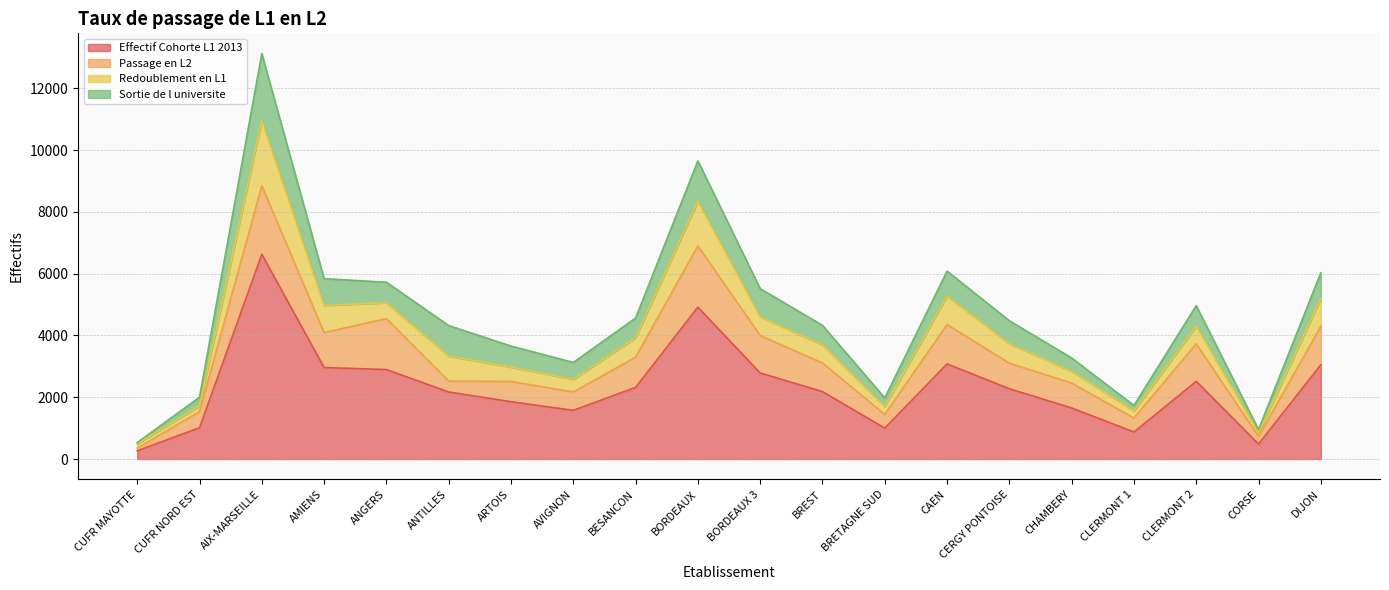

What is the difference between the maximum and minimum values in the Effectif Cohorte L1 2013 series?

6362